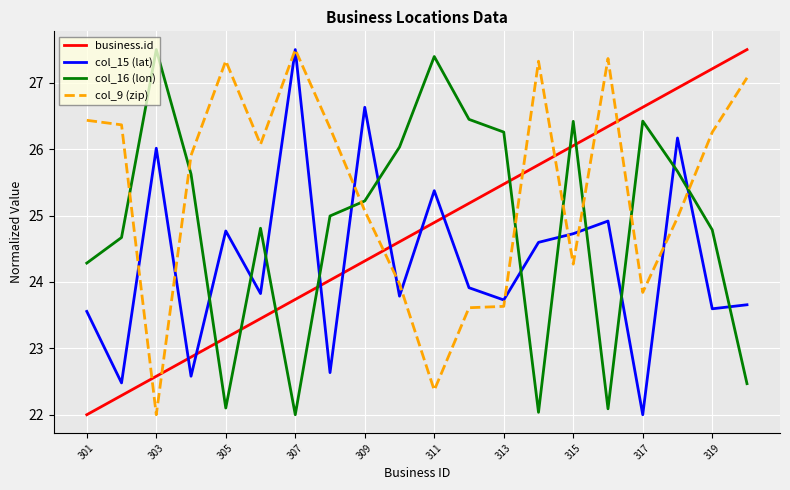

What is the minimum value shown in the chart?

22.0